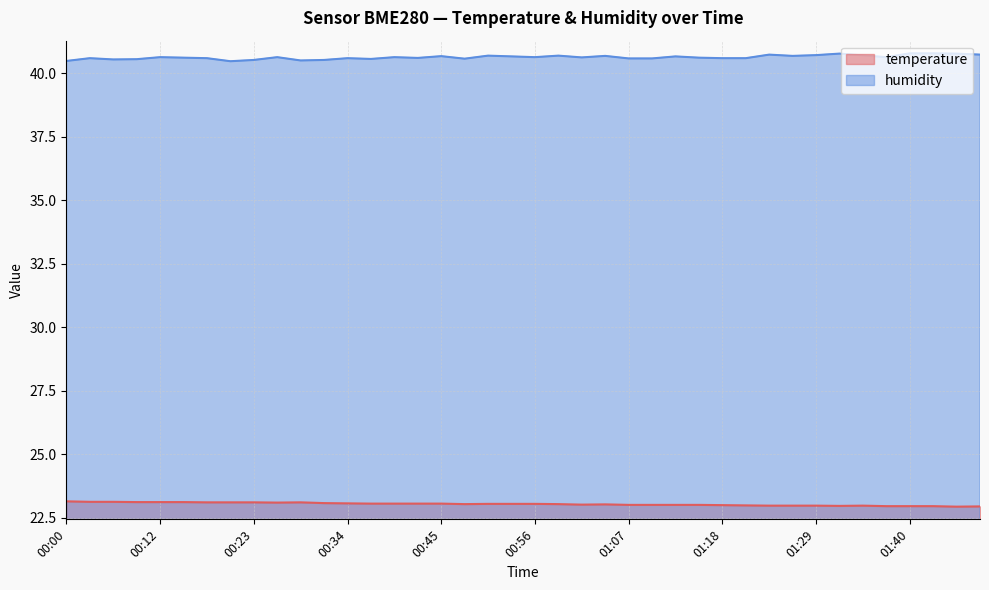

List the labels in order of temperature value, smallest first.

01:45, 01:48, 01:37, 01:40, 01:43, 01:32, 01:23, 01:26, 01:29, 01:34, 01:21, 01:18, 01:07, 01:09, 01:12, 01:15, 01:01, 01:04, 00:47, 00:58, 00:50, 00:53, 00:56, 00:36, 00:39, 00:42, 00:45, 00:34, 00:31, 00:25, 00:17, 00:20, 00:23, 00:28, 00:09, 00:12, 00:15, 00:03, 00:06, 00:00